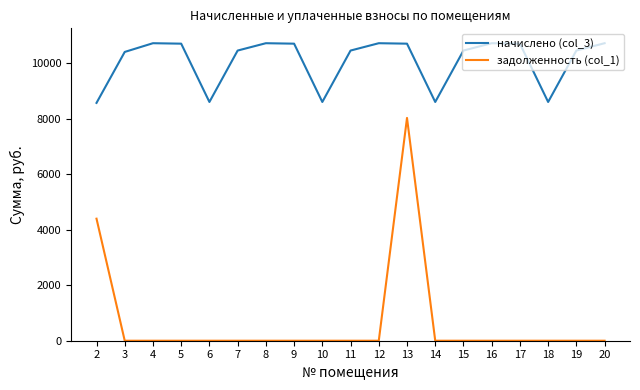

In начислено (col_3), how many points are lower than both neighbors (excluding endpoints)?

4